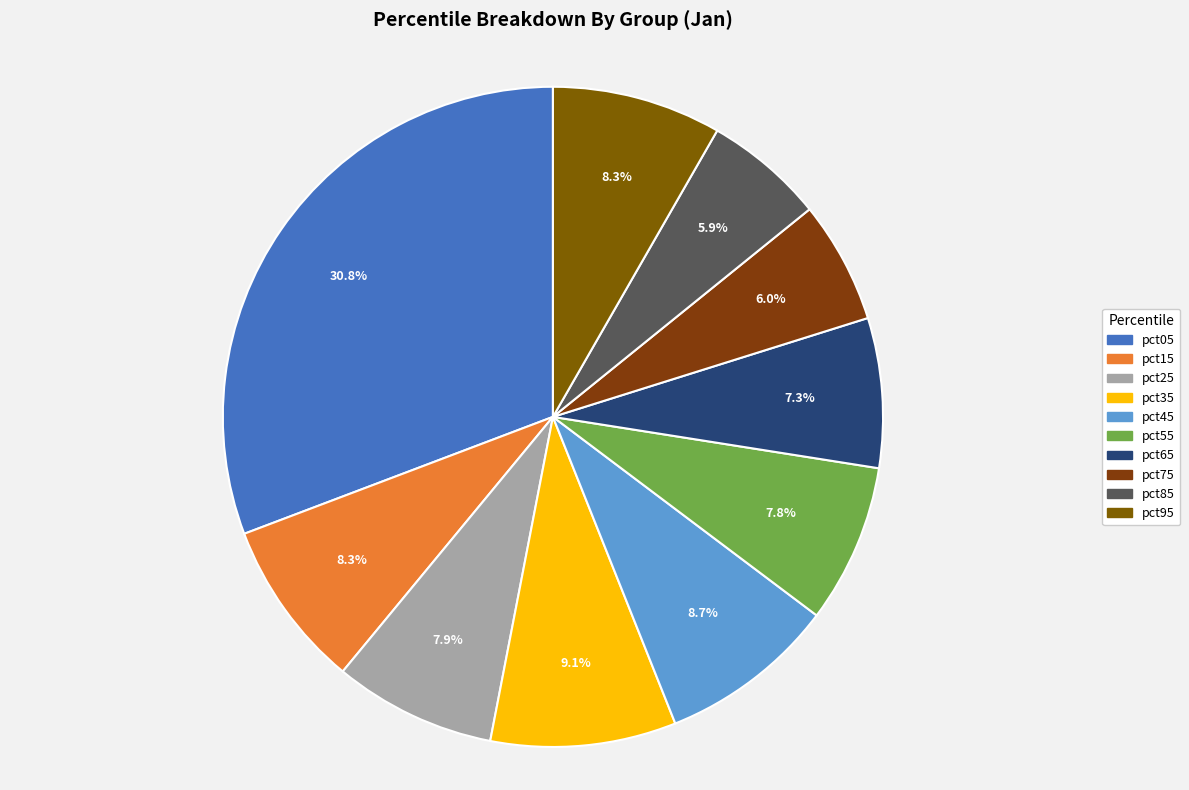

What is the largest slice in the pie chart?

pct05